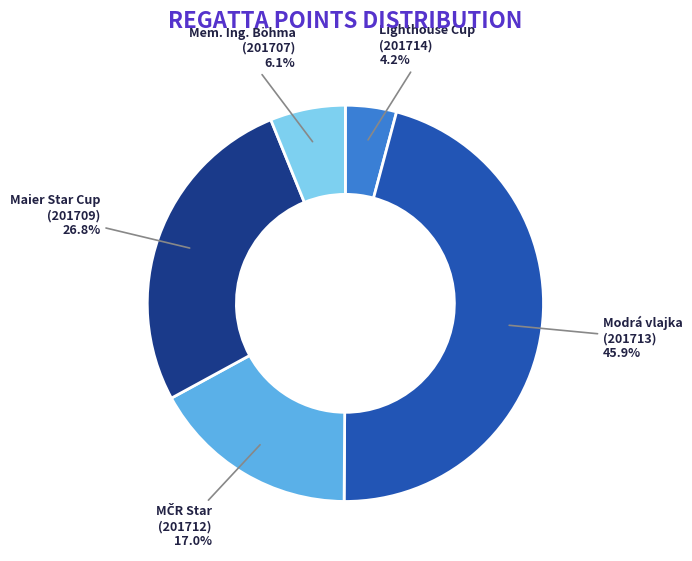

Is there a majority slice in this chart?

No